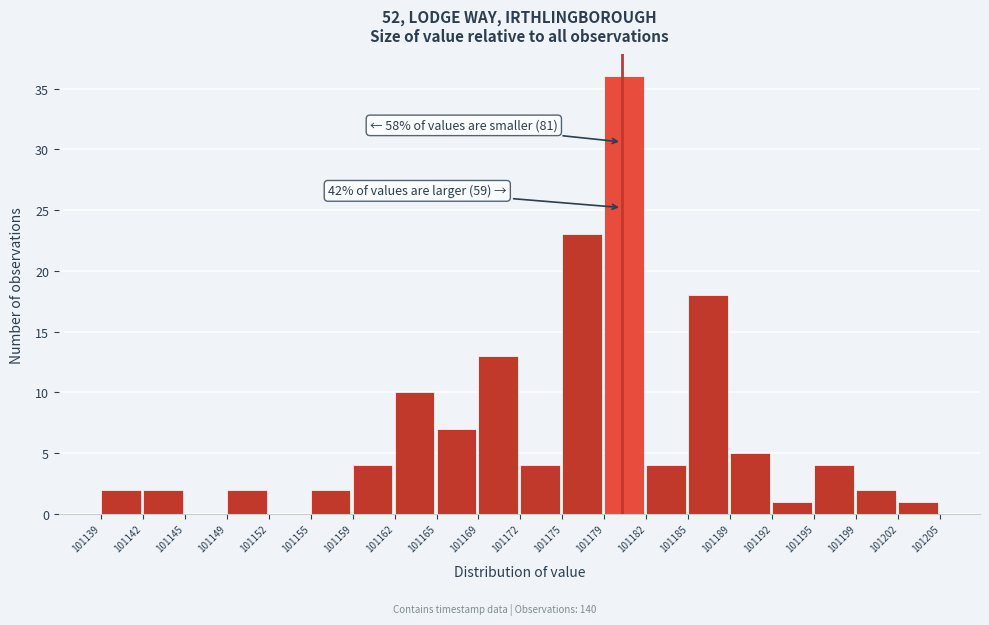

Which range on the x-axis has the tallest bar?

101179 to 101182